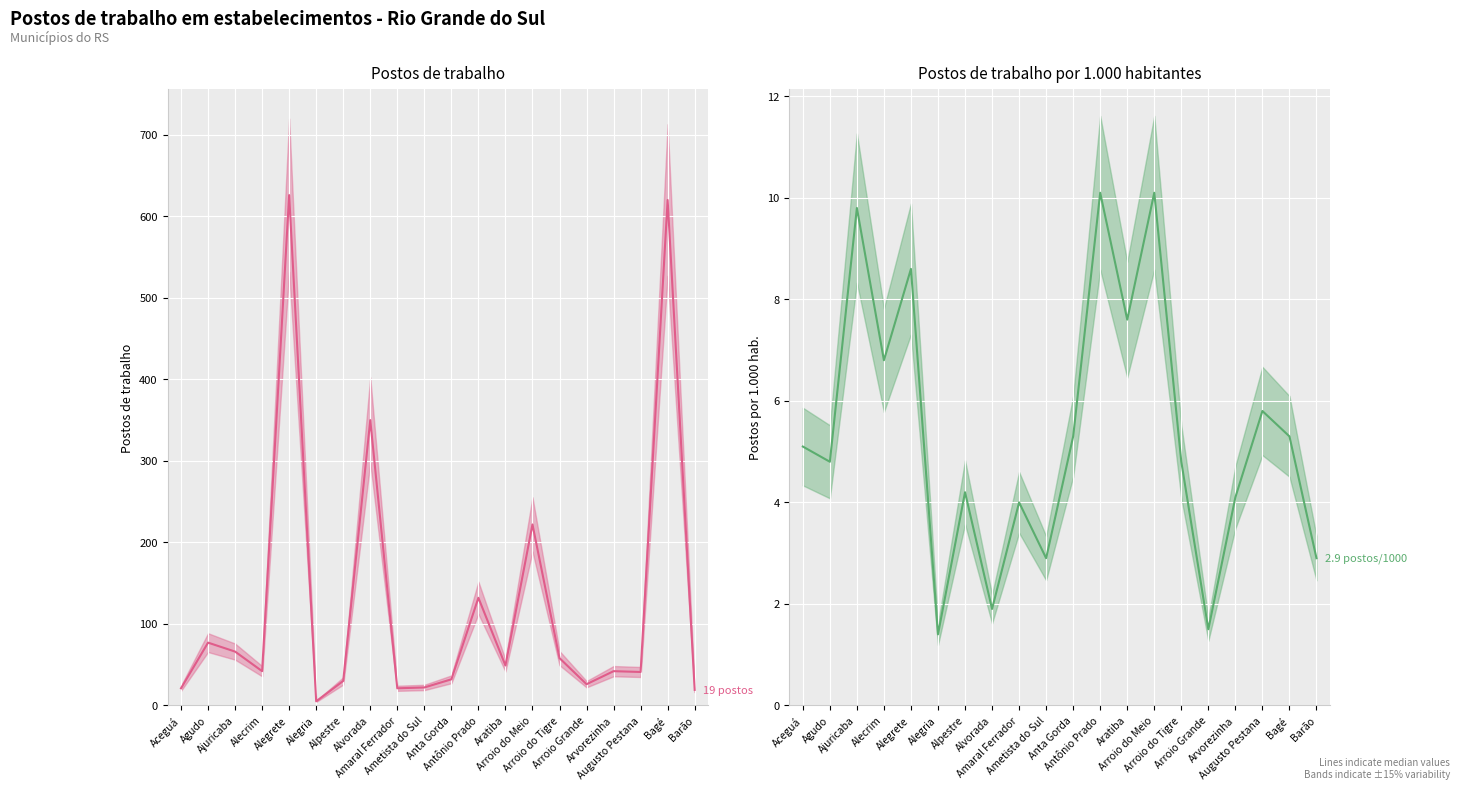

What is the minimum value shown in the chart?

1.4